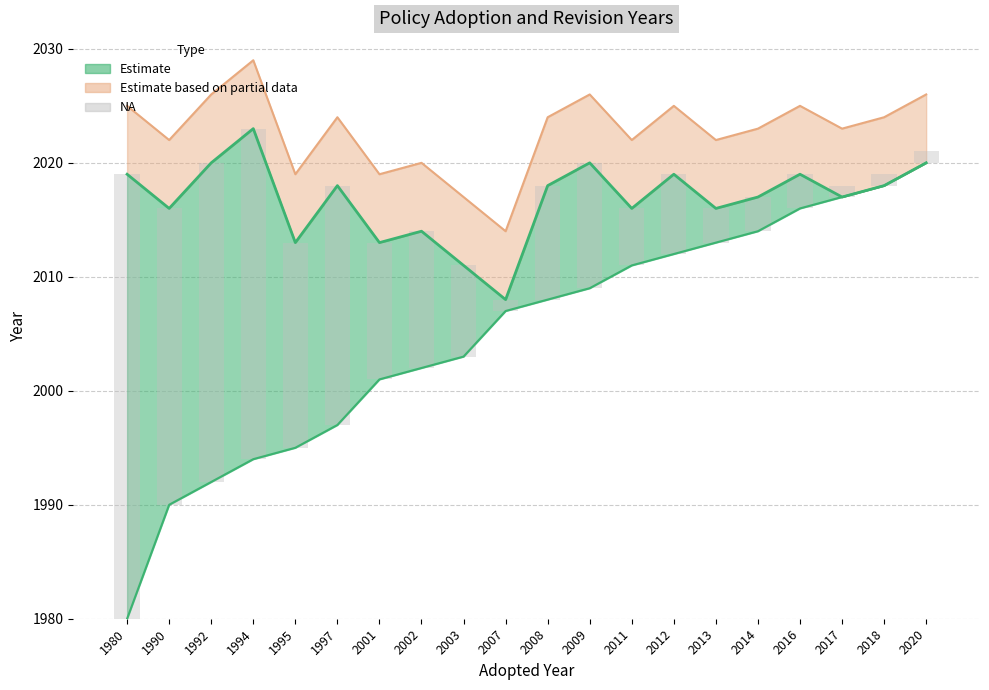

What is the difference between the second highest and second lowest values in the Adopted series?

28